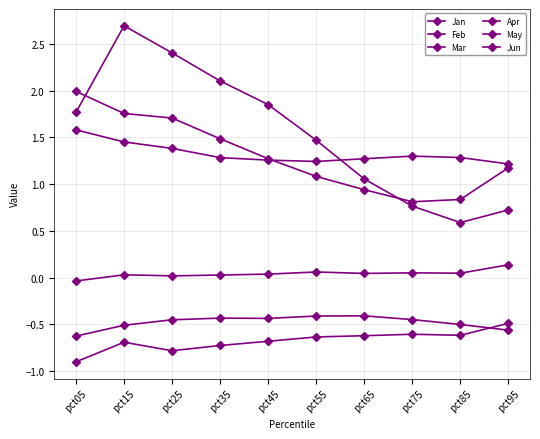

At which label does Apr reach its peak?

pct95